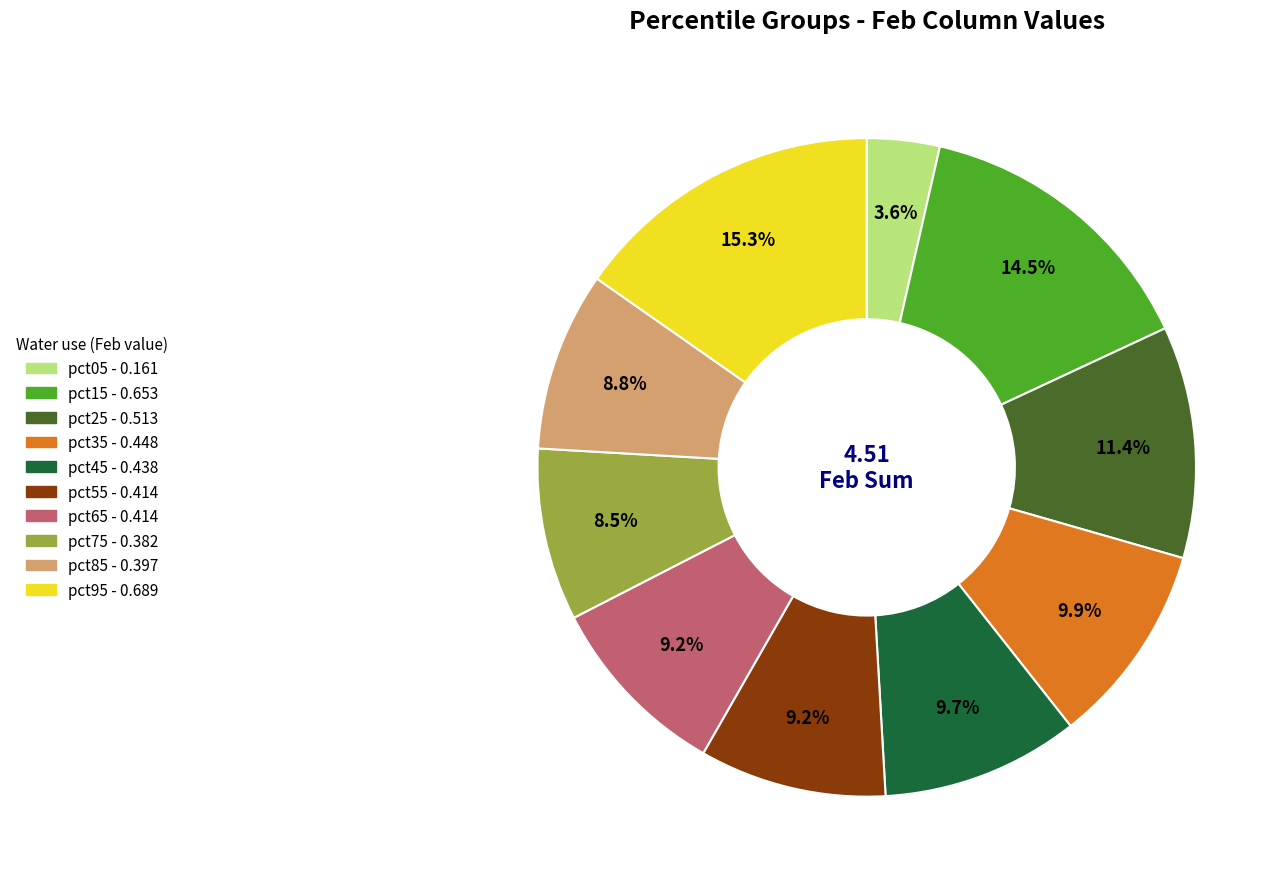

Count the number of slices in the pie.

10